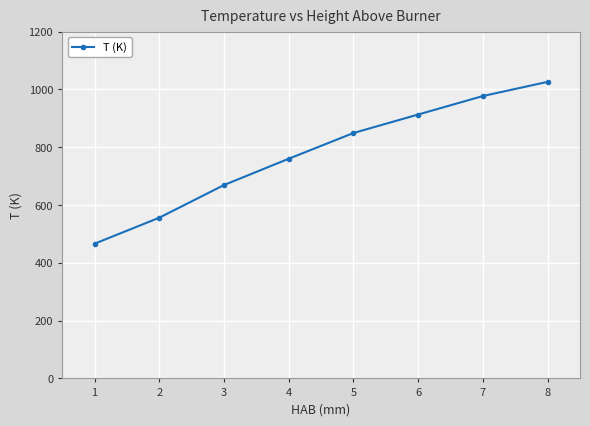

Between 5 and 2, which is larger?

5